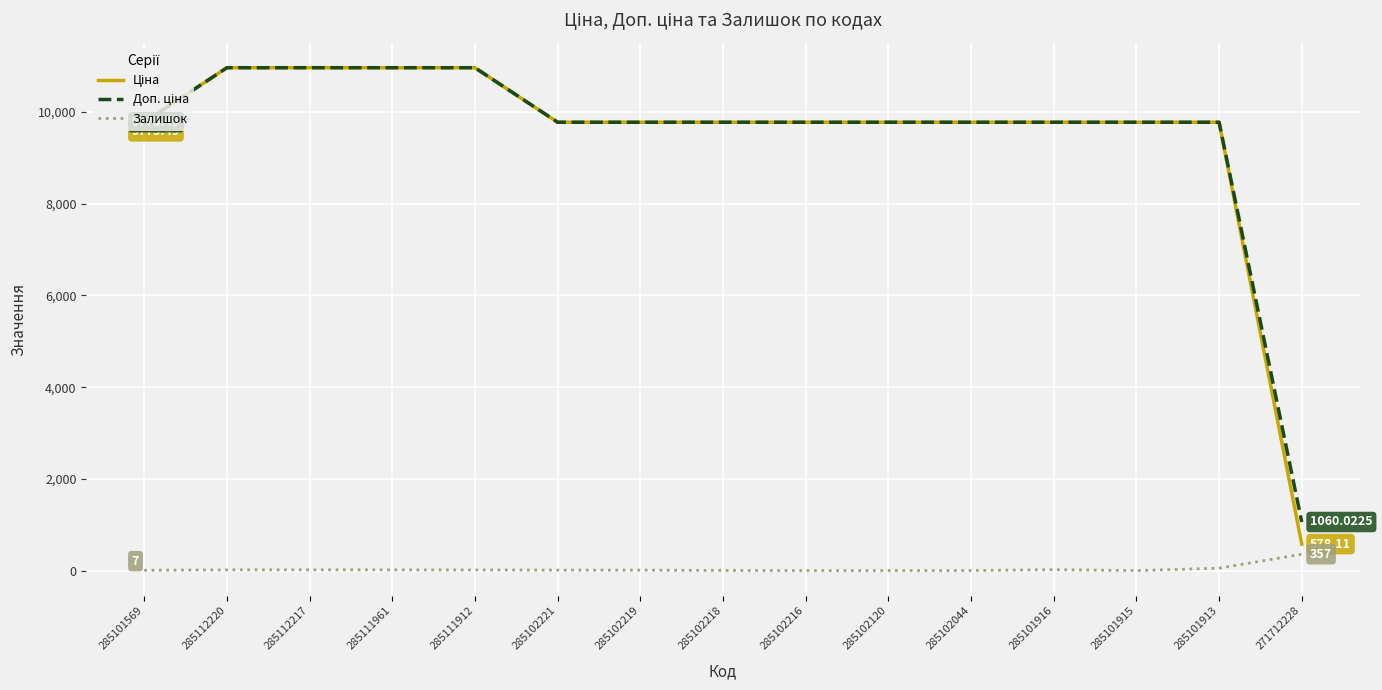

What is the total value across all series at 271712228?

1995.1